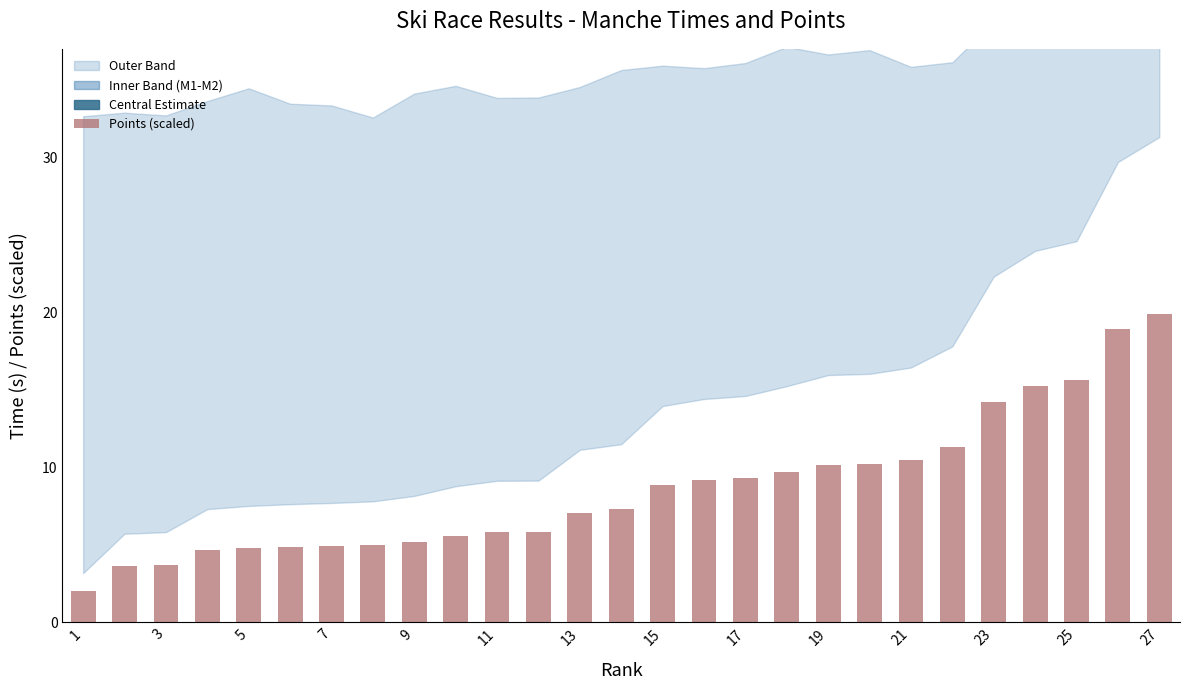

What is the difference between the maximum and second lowest values?

16.3